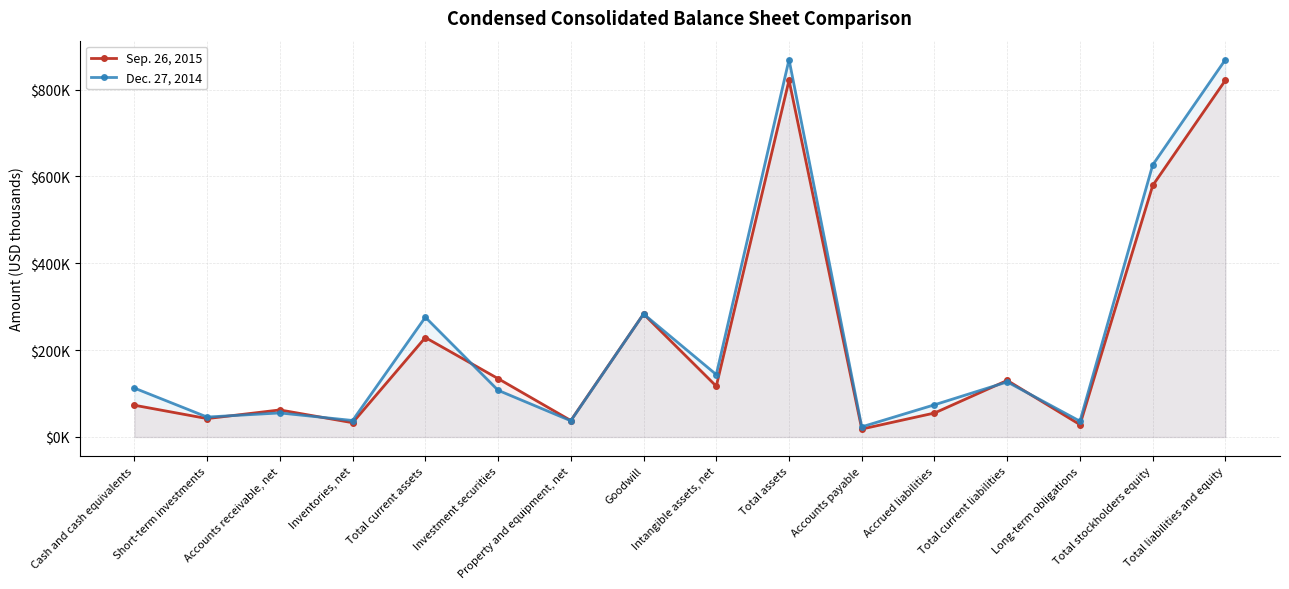

How many intersections are there between Sep. 26, 2015 and Dec. 27, 2014?

5